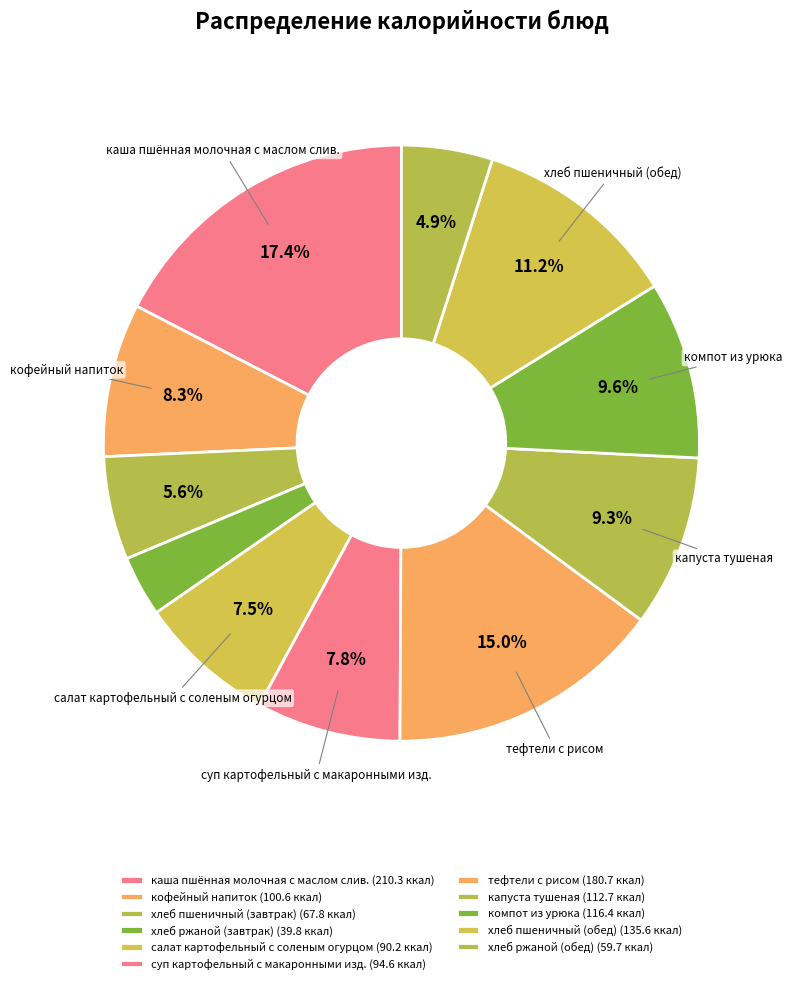

How many segments does this pie chart have?

11